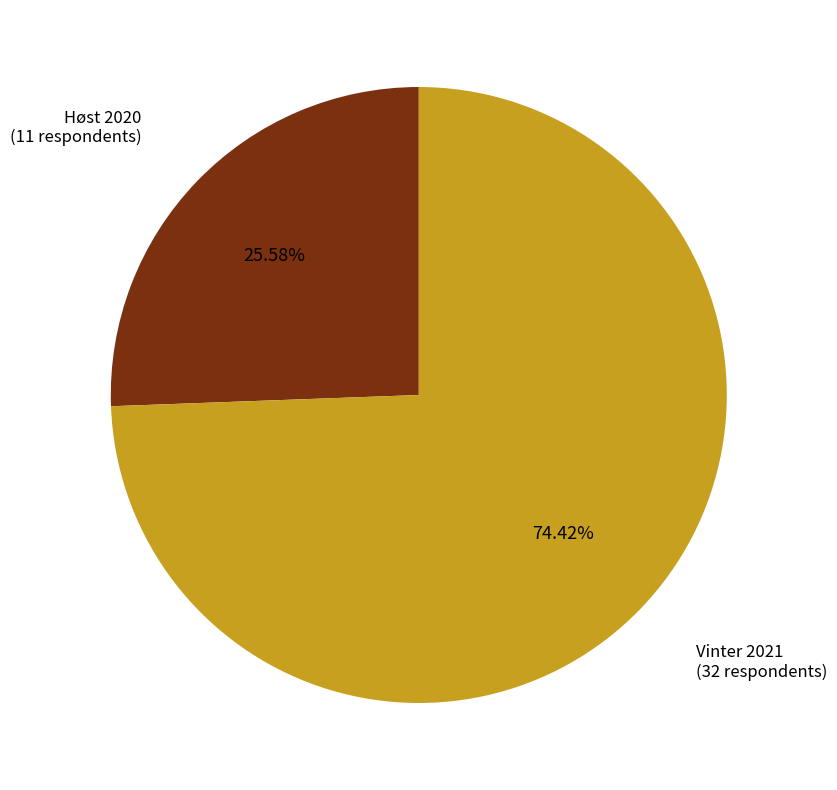

Is there a majority slice in this chart?

Yes